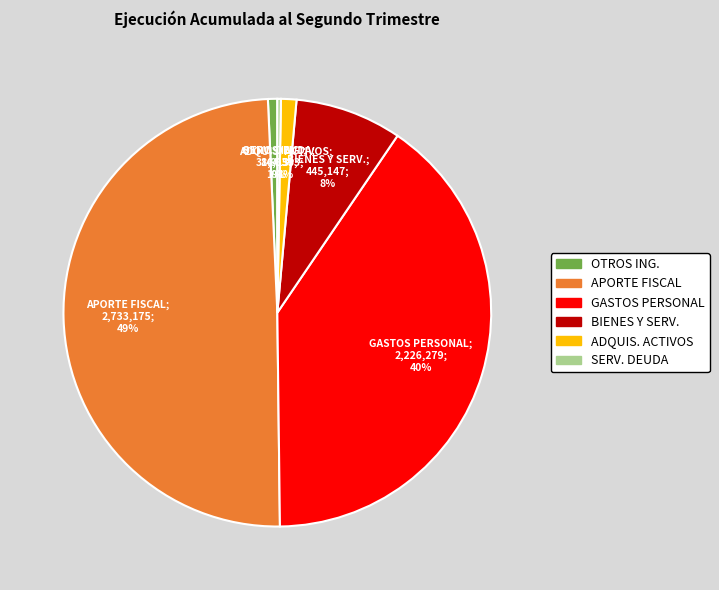

To the nearest percent, what is the difference between the largest and smallest slice percentages?

49%